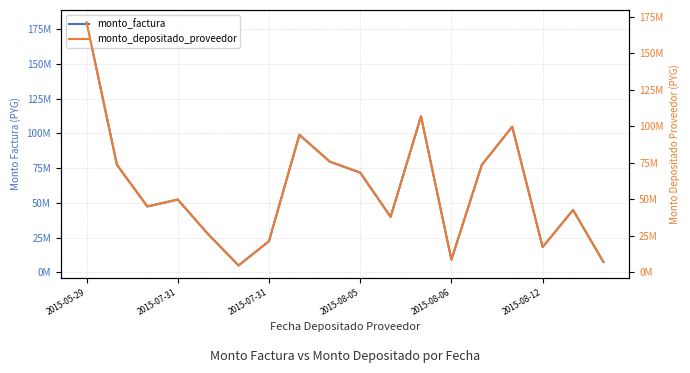

What are all the series names shown in the legend?

monto_factura, monto_depositado_proveedor